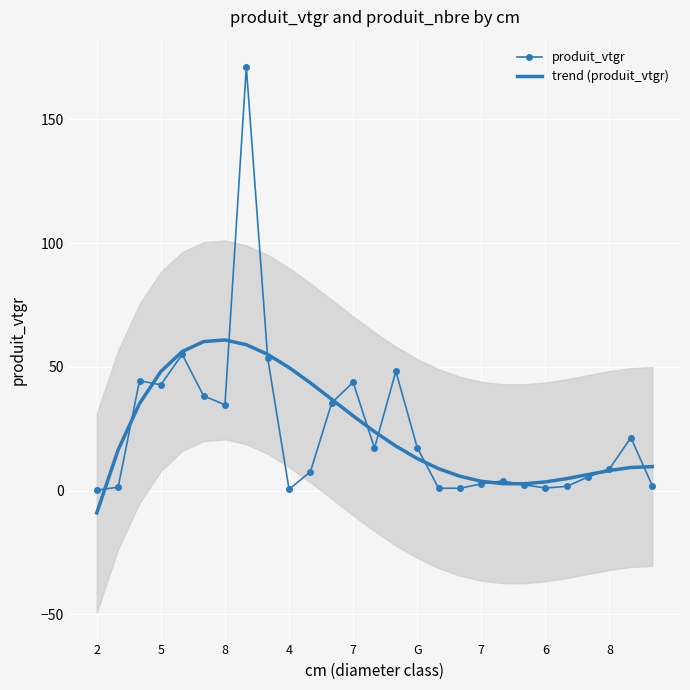

At how many categories does at least one series exceed 77?

1